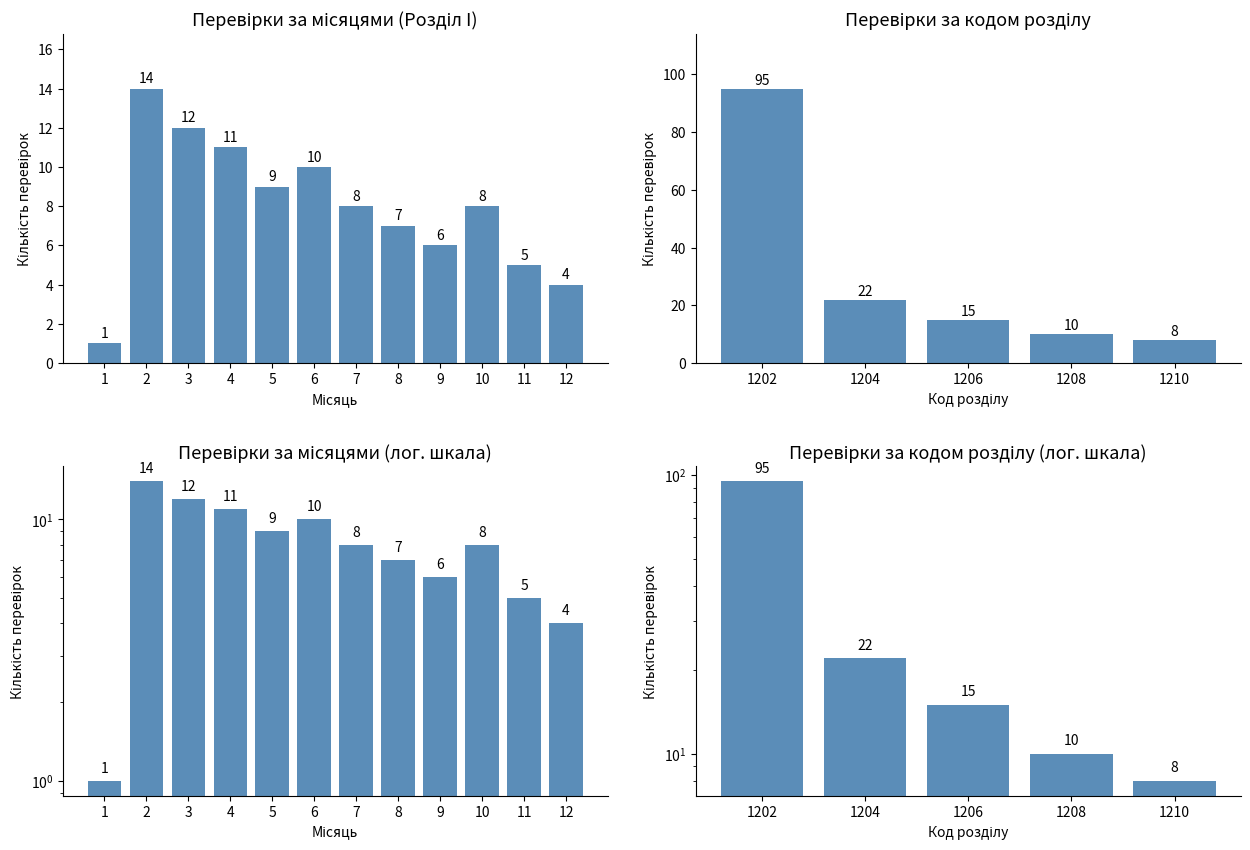

What is the value of the 1st bar from the left?

95